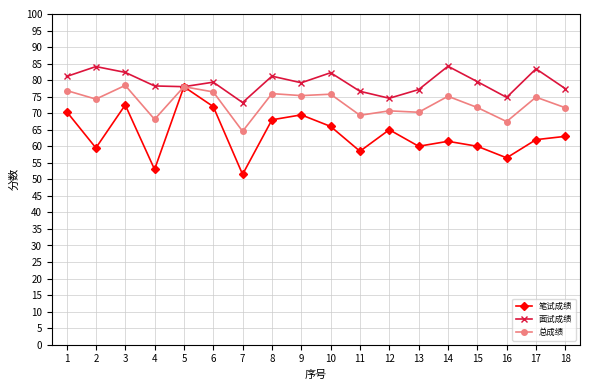

Between 5 and 12, which series saw the biggest shift?

笔试成绩